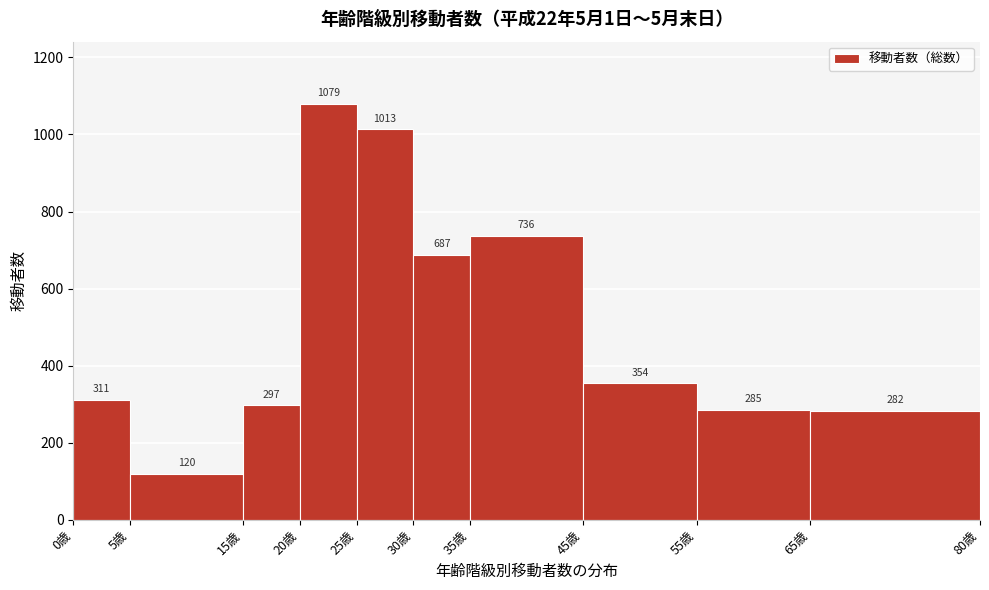

Reading left to right, list every bar in this chart as the range it spans on the x-axis followed by its height.

0 to 5: 311
5 to 15: 120
15 to 20: 297
20 to 25: 1079
25 to 30: 1013
30 to 35: 687
35 to 45: 736
45 to 55: 354
55 to 65: 285
65 to 80: 282